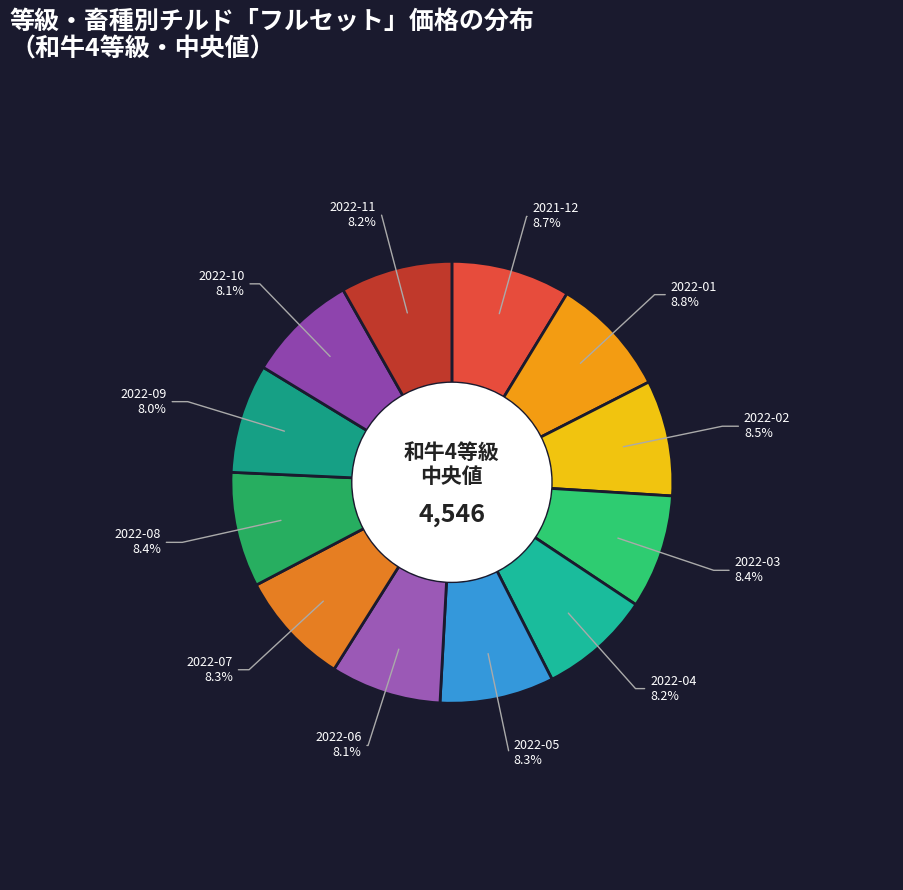

What is the ratio of the value at 2022-05 to the value at 2021-12?

1.0